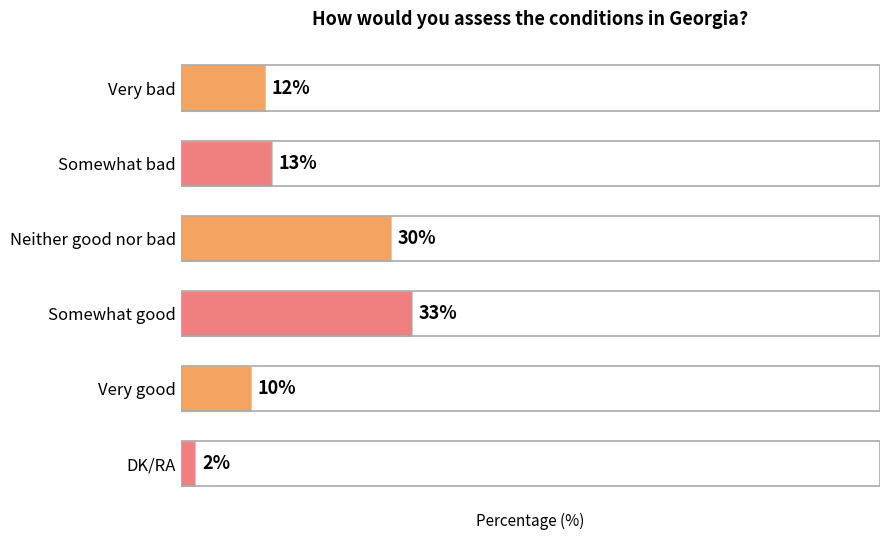

At which category does the chart reach its minimum across all series?

DK/RA